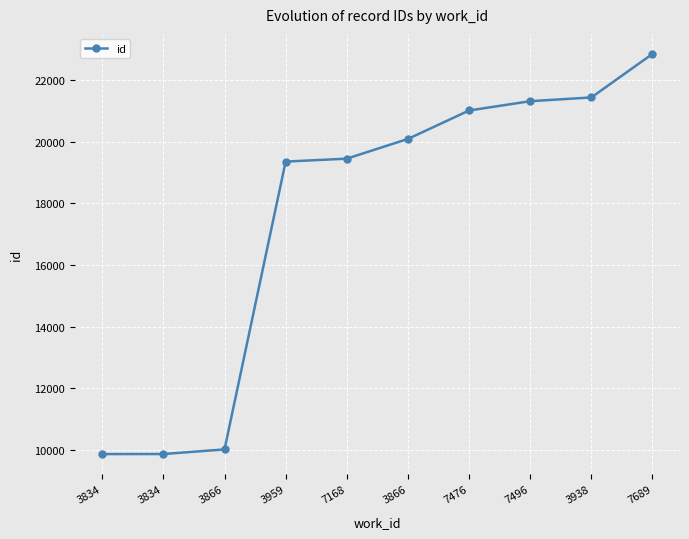

What is the difference between the values at 3834 and 3866?

150